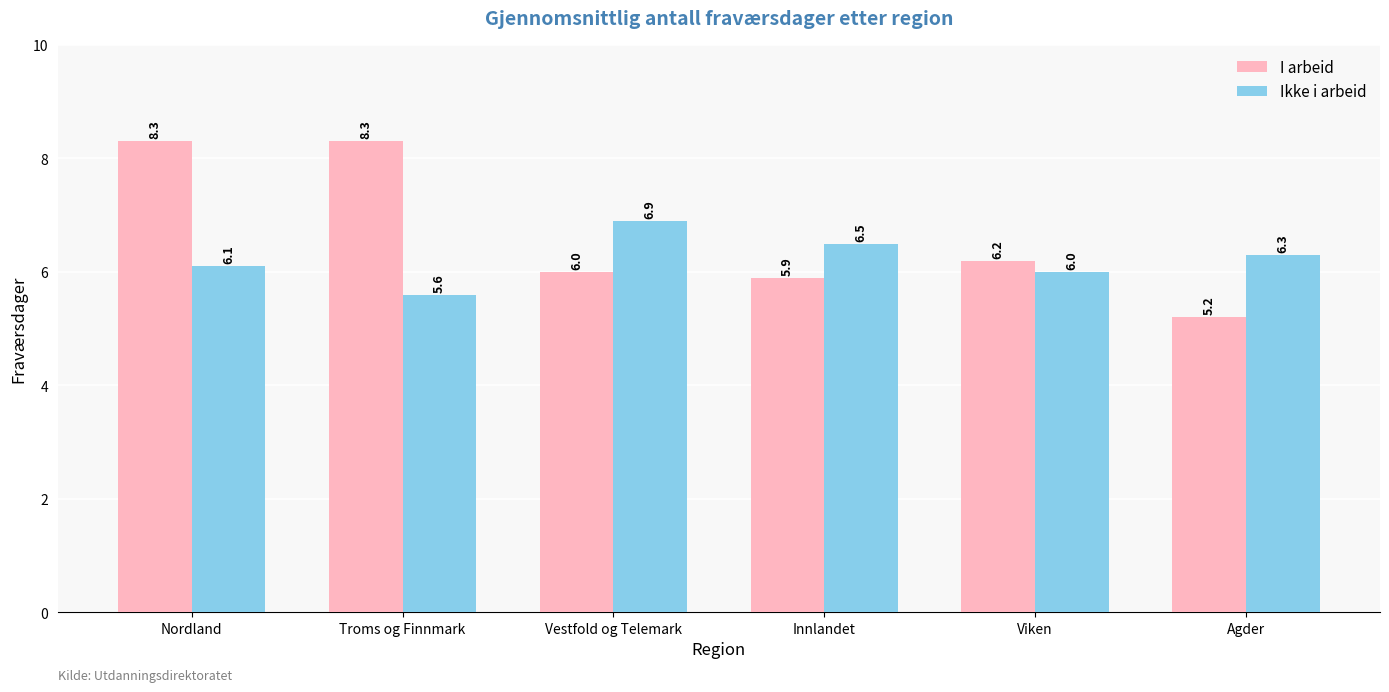

True or false: I arbeid has a value of 5.9 at Innlandet.

True